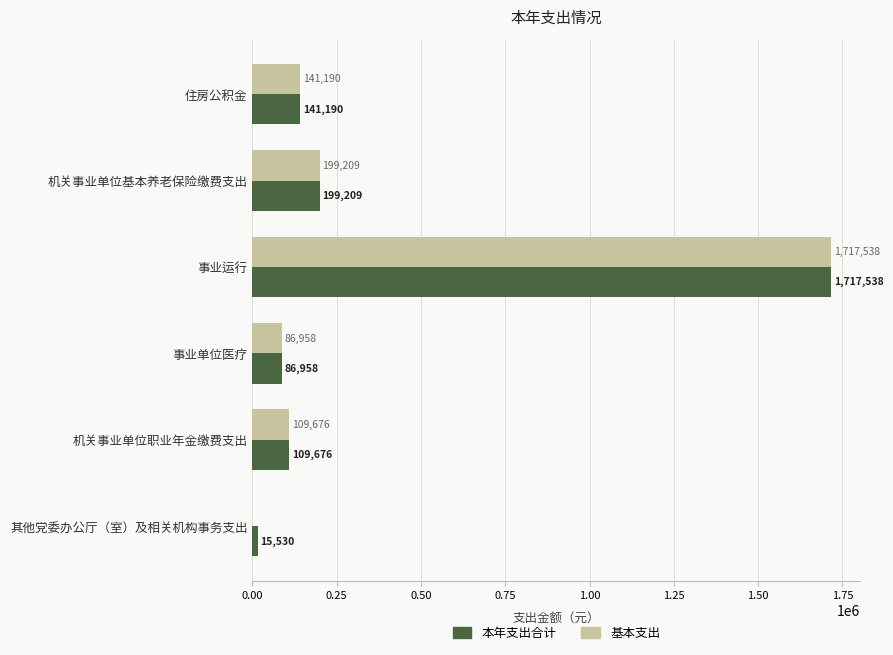

Between 事业运行 and 其他党委办公厅（室）及相关机构事务支出, which series saw the biggest shift?

基本支出